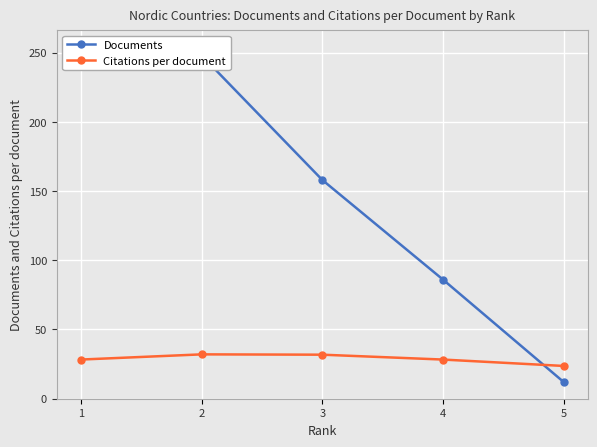

Which series has the largest range (max minus min)?

Documents